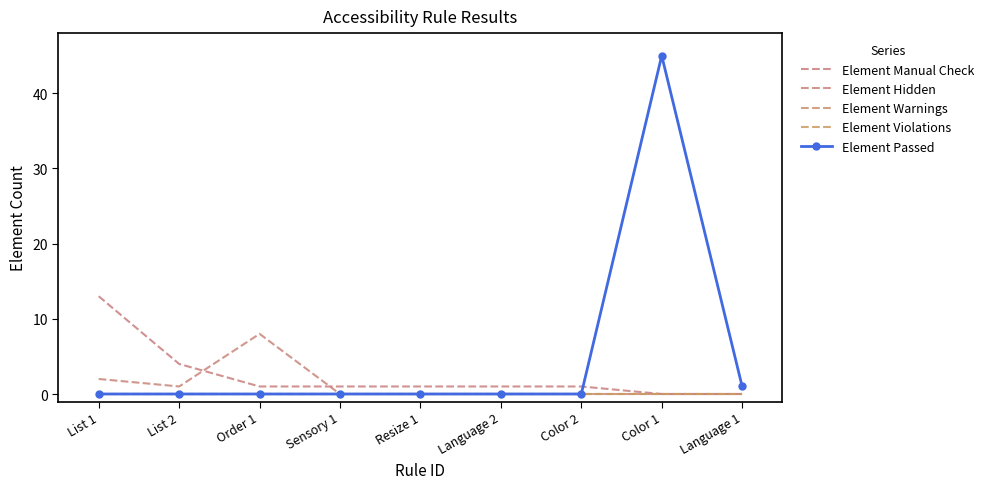

What is the label of the 9th point from the left?

Language 1